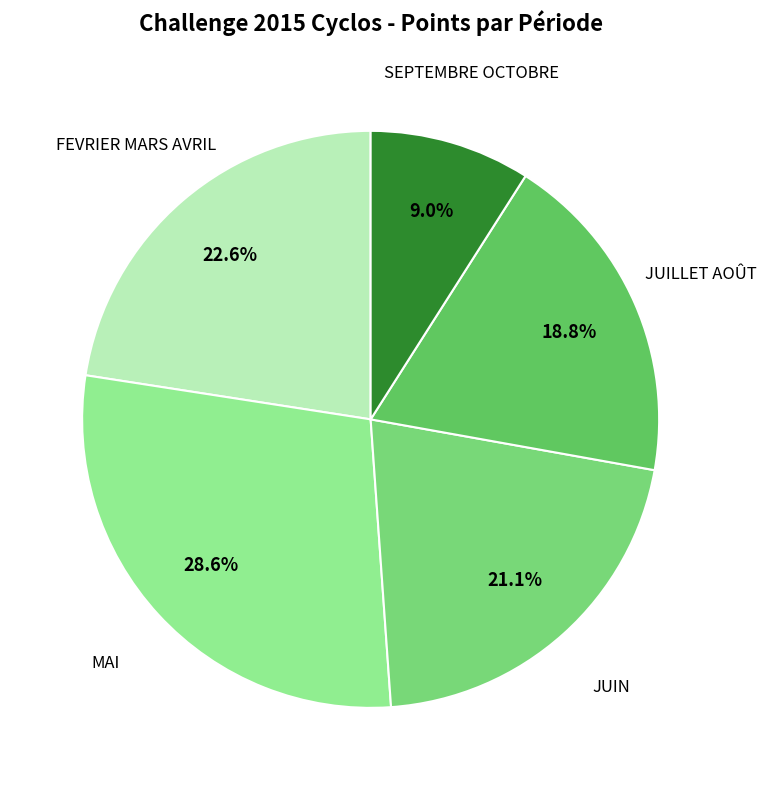

What is the smallest slice in the pie chart?

SEPTEMBRE OCTOBRE